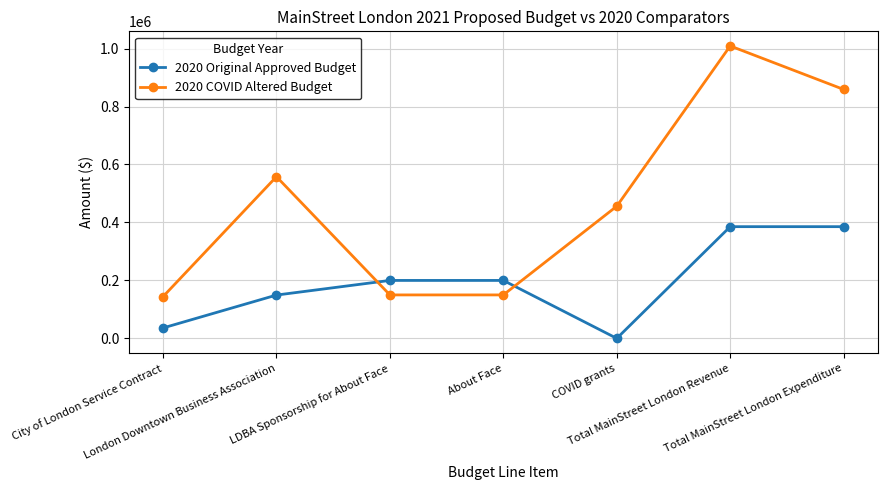

Rank the series at LDBA Sponsorship for About Face from highest to lowest value.

2020 Original Approved Budget, 2020 COVID Altered Budget